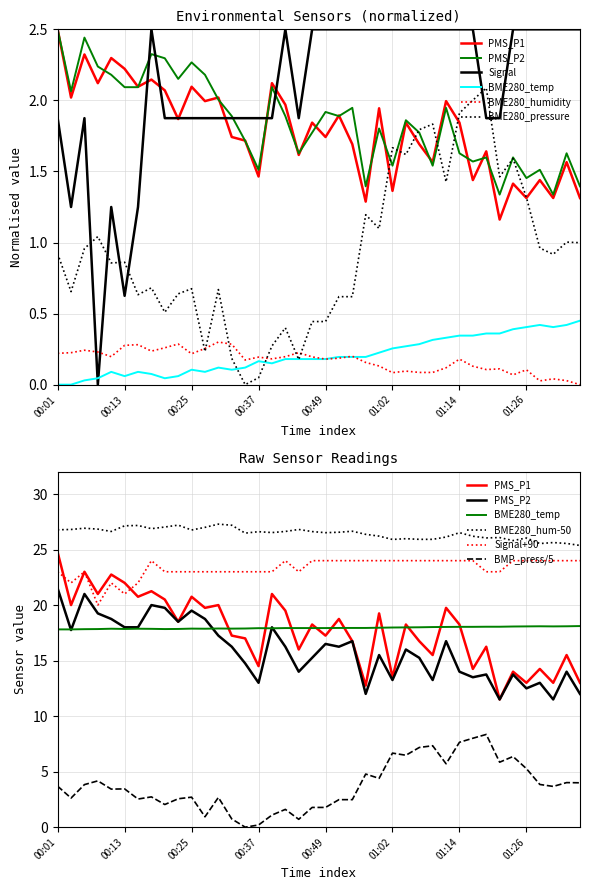

List the series in order of their peak value, lowest first.

BME280_humidity, BME280_temperature, BME280_pressure_norm, PMS_P1, PMS_P2, Signal